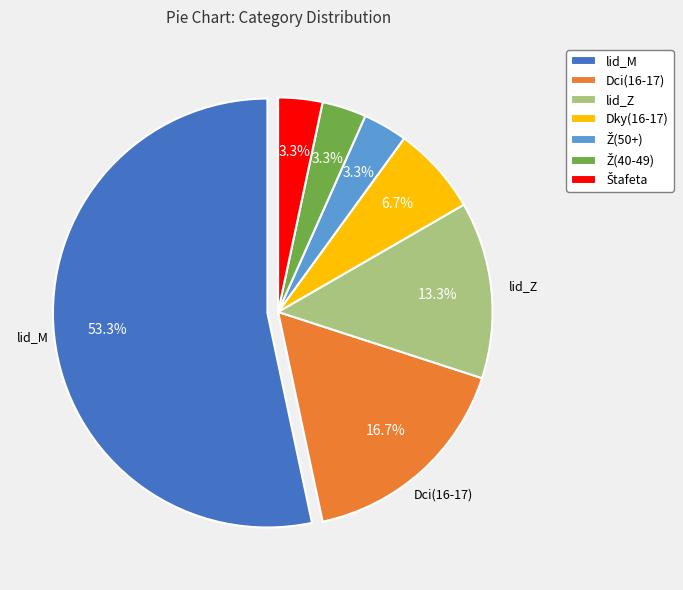

How much of the chart is everything except Dci(16-17)?

83.3%